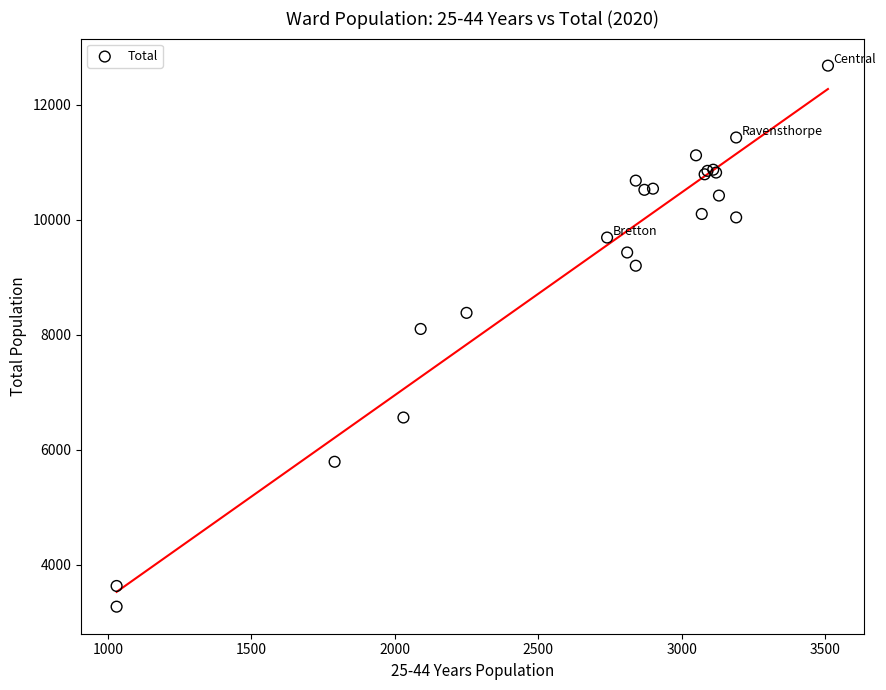

What Y value in the scatter plot is closest to 7975?

8100